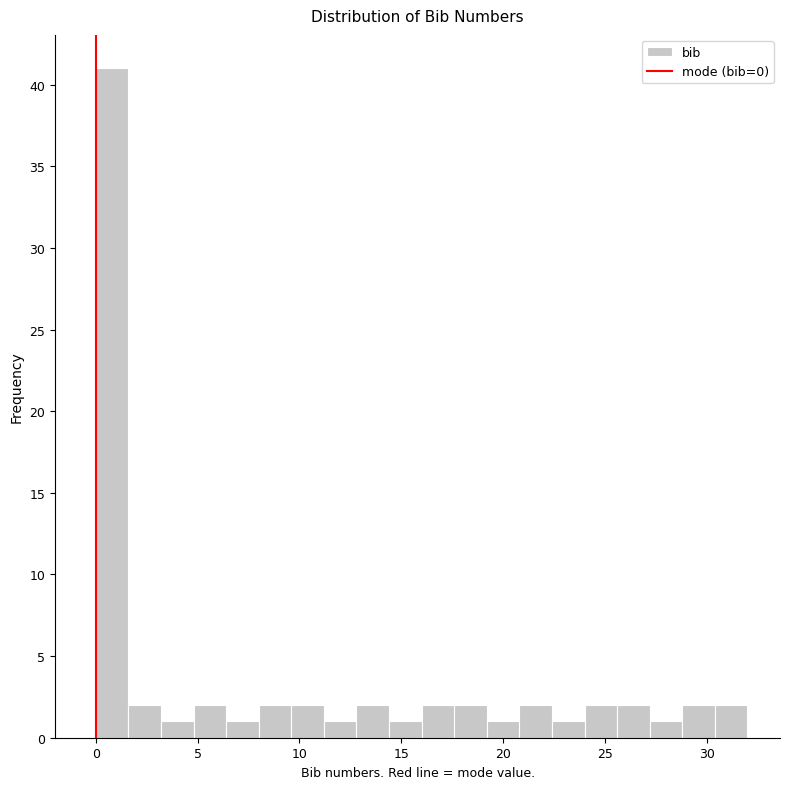

Around what value on the x-axis is the tallest bar? Give the approximate position of its centre, as read against the axis.

1.0